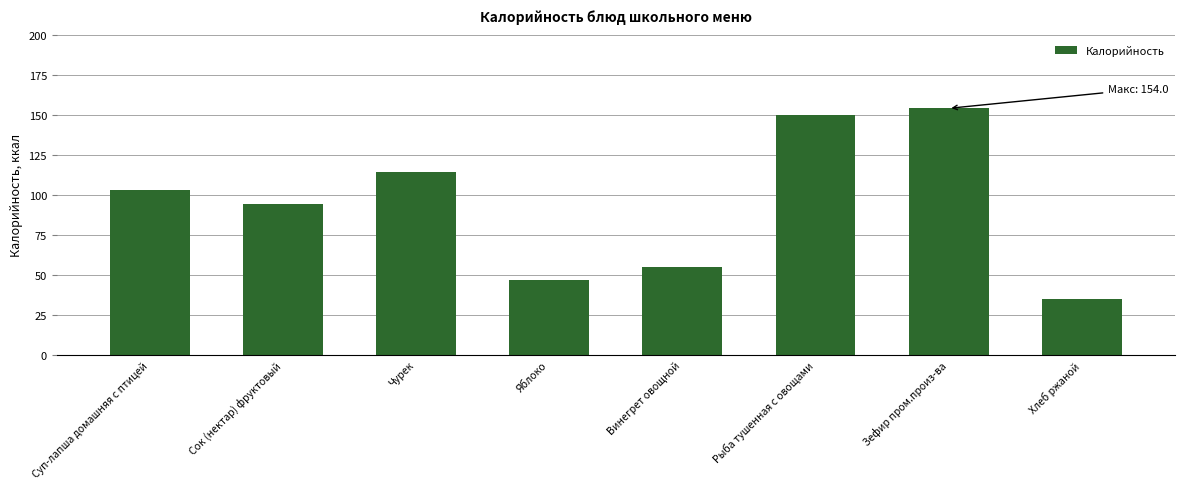

How many distinct data groups are displayed?

1